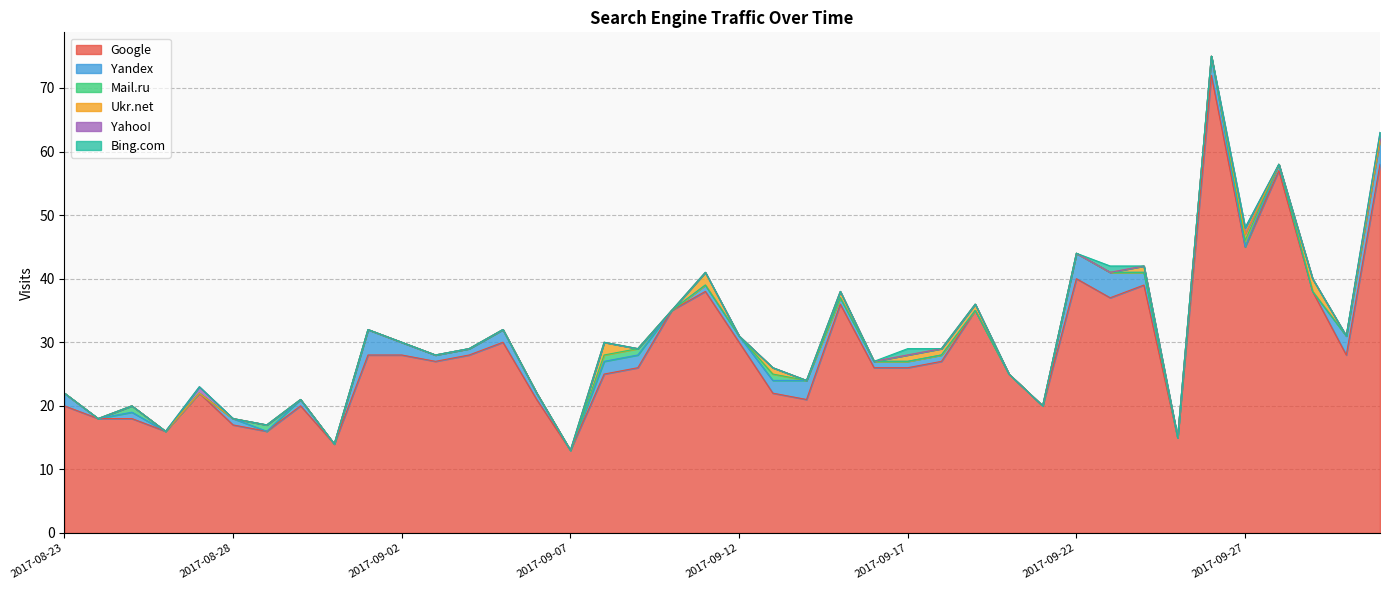

Rank the series at 2017-09-18 from highest to lowest value.

Google, Yandex, Ukr.net, Mail.ru, Yahoo!, Bing.com